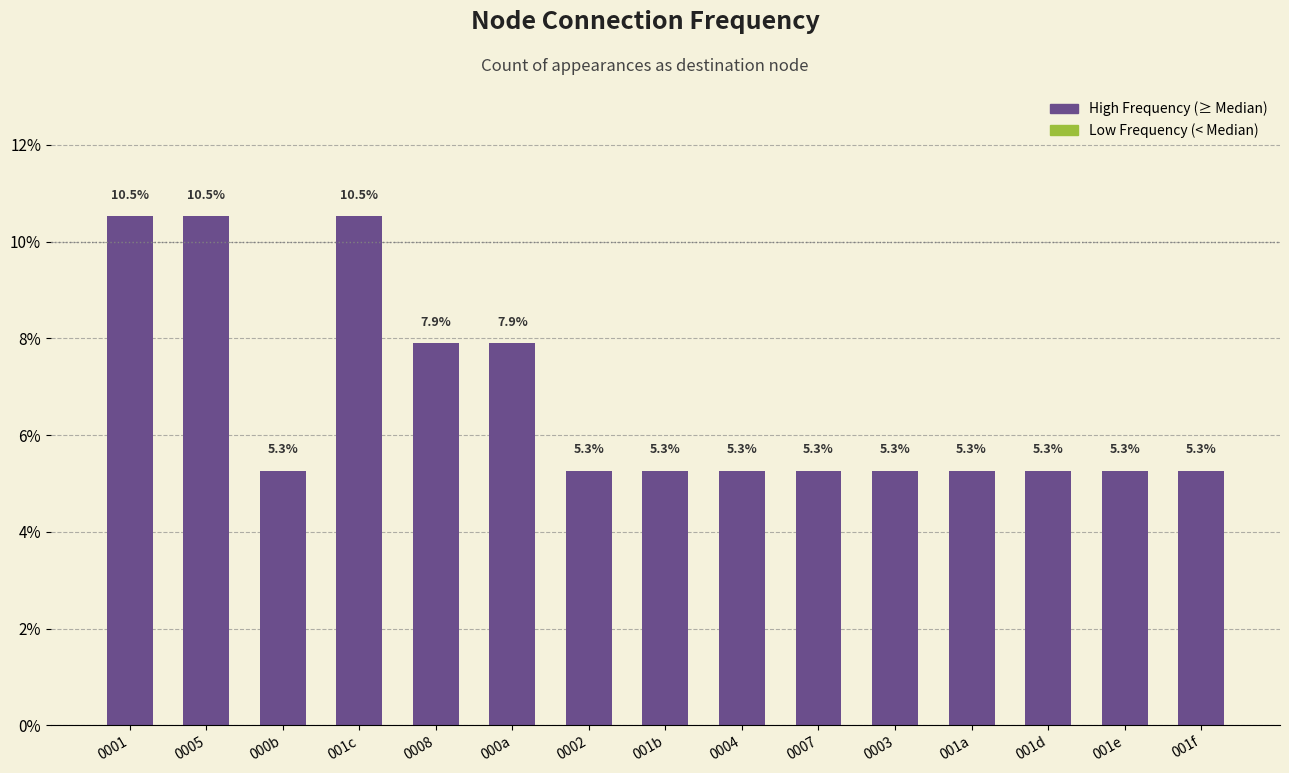

How many categories are shown in the chart?

15